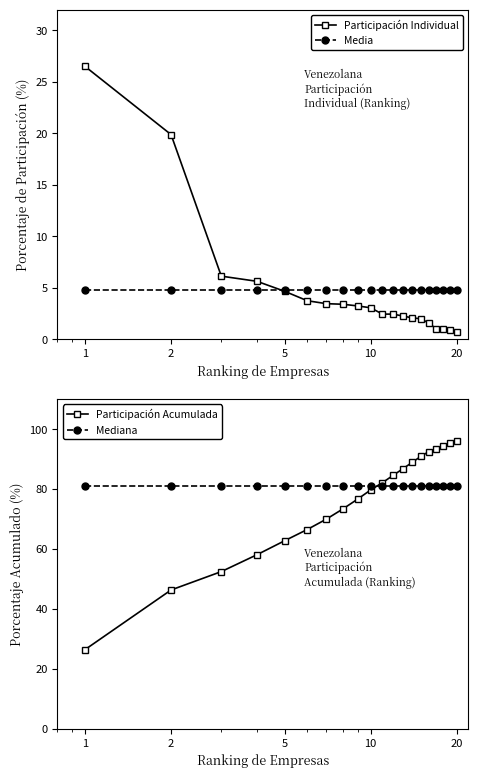

What is the value of the Participación Individual point at the 5th from the left?

4.7